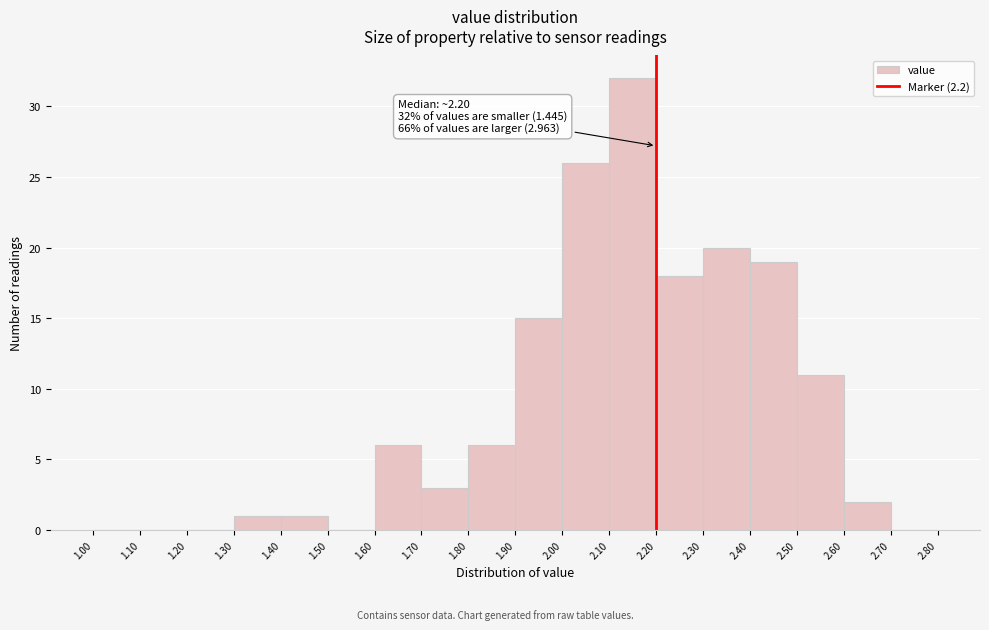

Which range on the x-axis has the tallest bar?

2.10 to 2.20